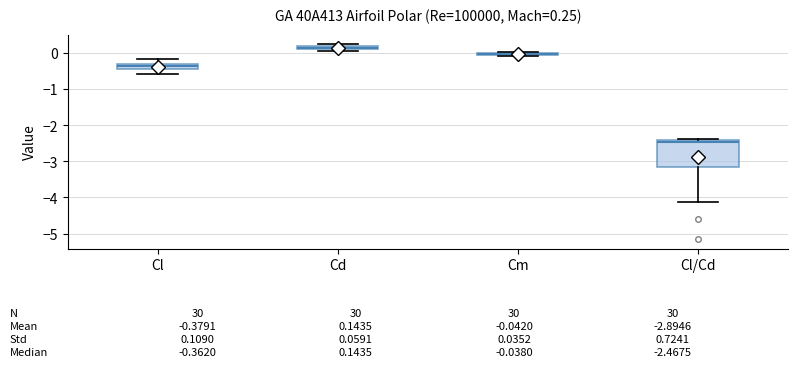

Which box has the highest median line?

Cd